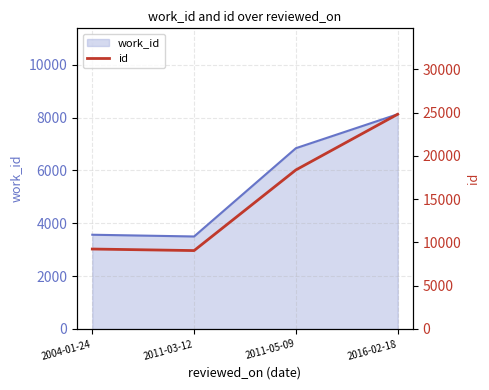

What is the label of the 4th point from the right?

2004-01-24